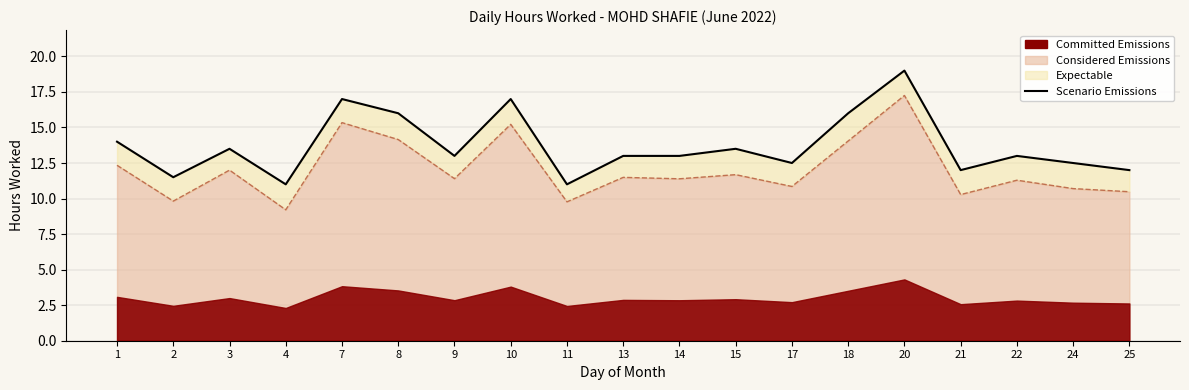

Rank the categories by value from lowest to highest.

4, 11, 2, 21, 25, 17, 24, 9, 13, 14, 22, 3, 15, 1, 8, 18, 7, 10, 20